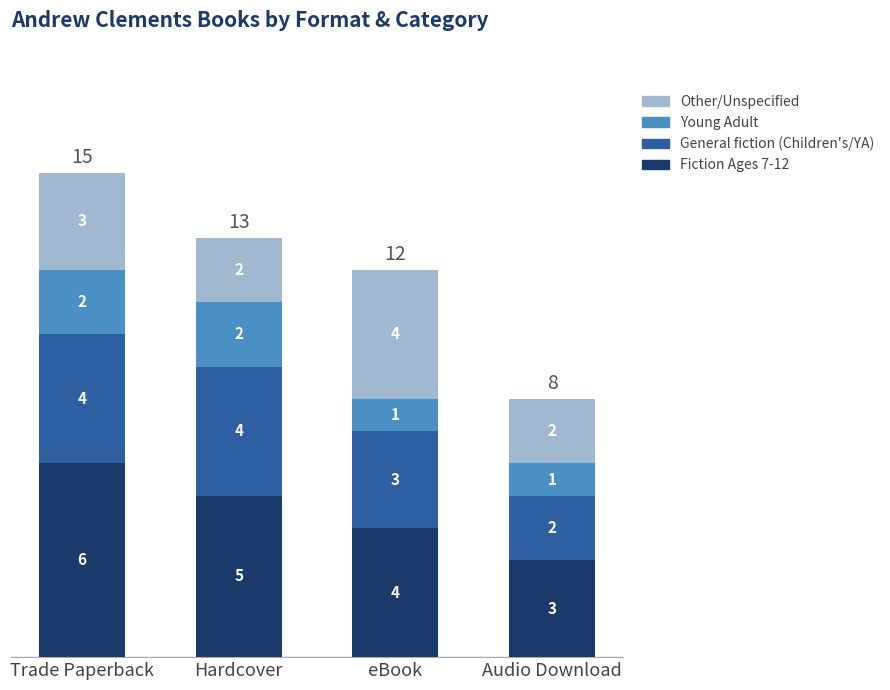

True or false: Fiction Ages 7-12 has a value of 4 at Trade Paperback.

False